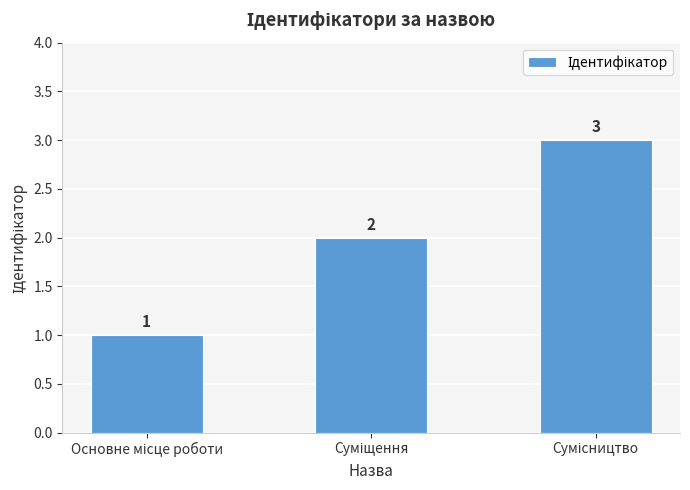

What is the smallest value displayed?

1